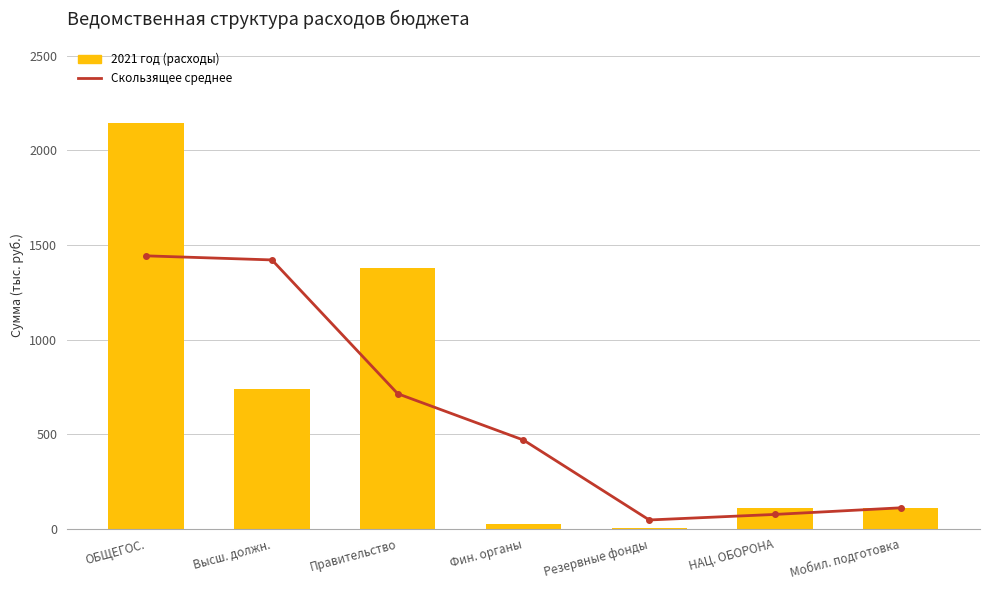

Reading right to left, transcribe all the data shown in this chart.

Трёхлетнее скользящее среднее: Мобил. подготовка=110.0	НАЦ. ОБОРОНА=75.0	Резервные фонды=45.7	Фин. органы=468.3	Правительство=713.4	Высш. должн.=1421.1	ОБЩЕГОС.=1442.6
2021 год: Мобил. подготовка=110.0	НАЦ. ОБОРОНА=110.0	Резервные фонды=5.0	Фин. органы=22.0	Правительство=1378.0	Высш. должн.=740.1	ОБЩЕГОС.=2145.1